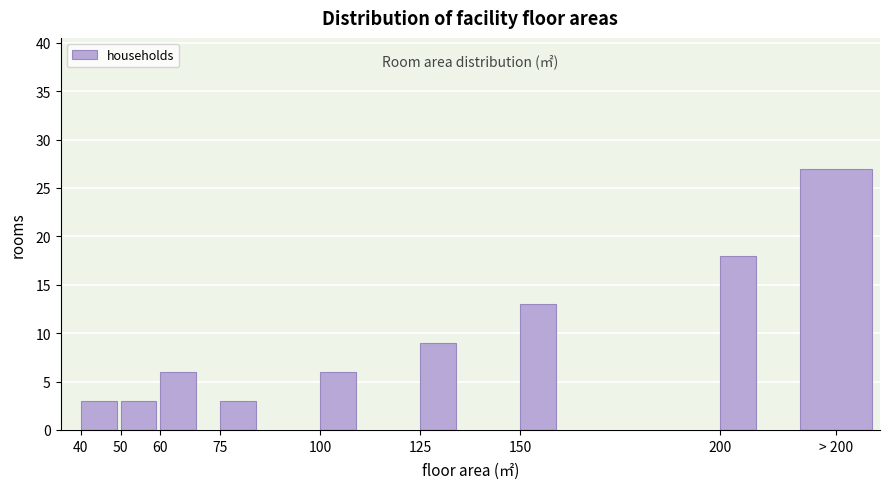

Reading right to left, transcribe all the data shown in this chart.

27	18	13	9	6	3	6	3	3